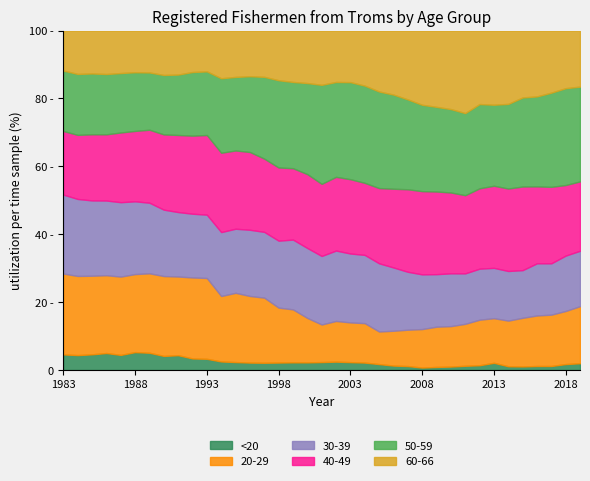

Which series has the widest spread of values?

20-29